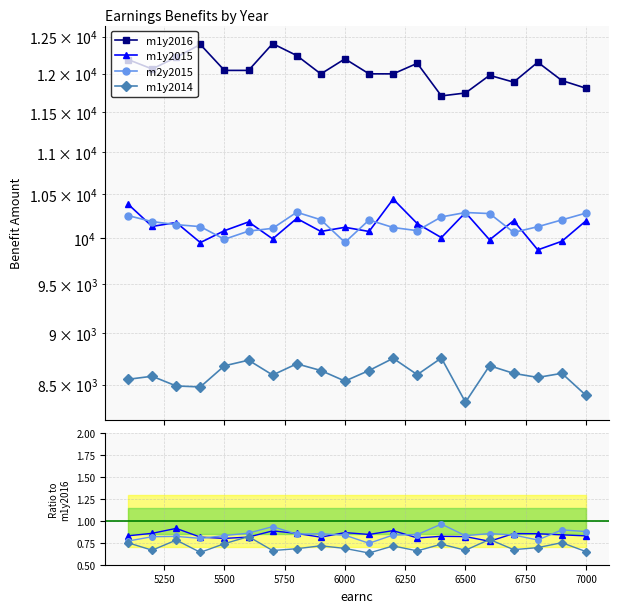

Between 6250 and 6750, which series saw the biggest shift?

m1y2016